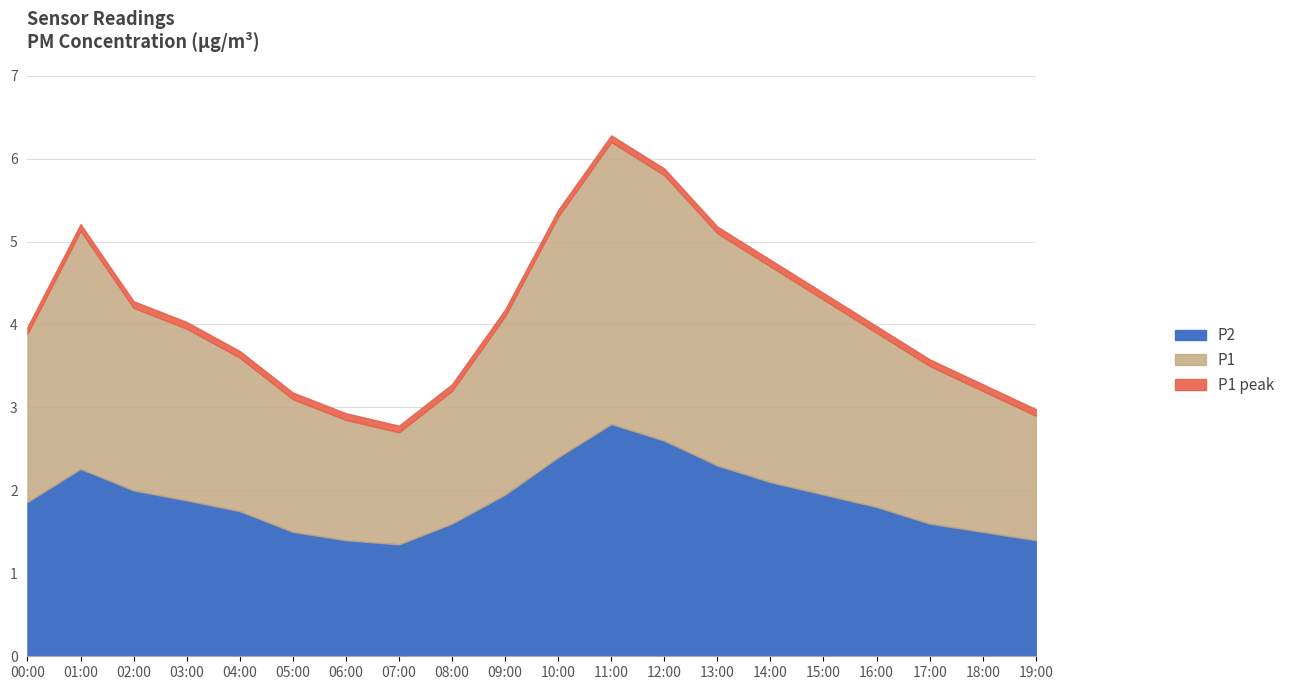

What is the minimum value for P1?

2.7